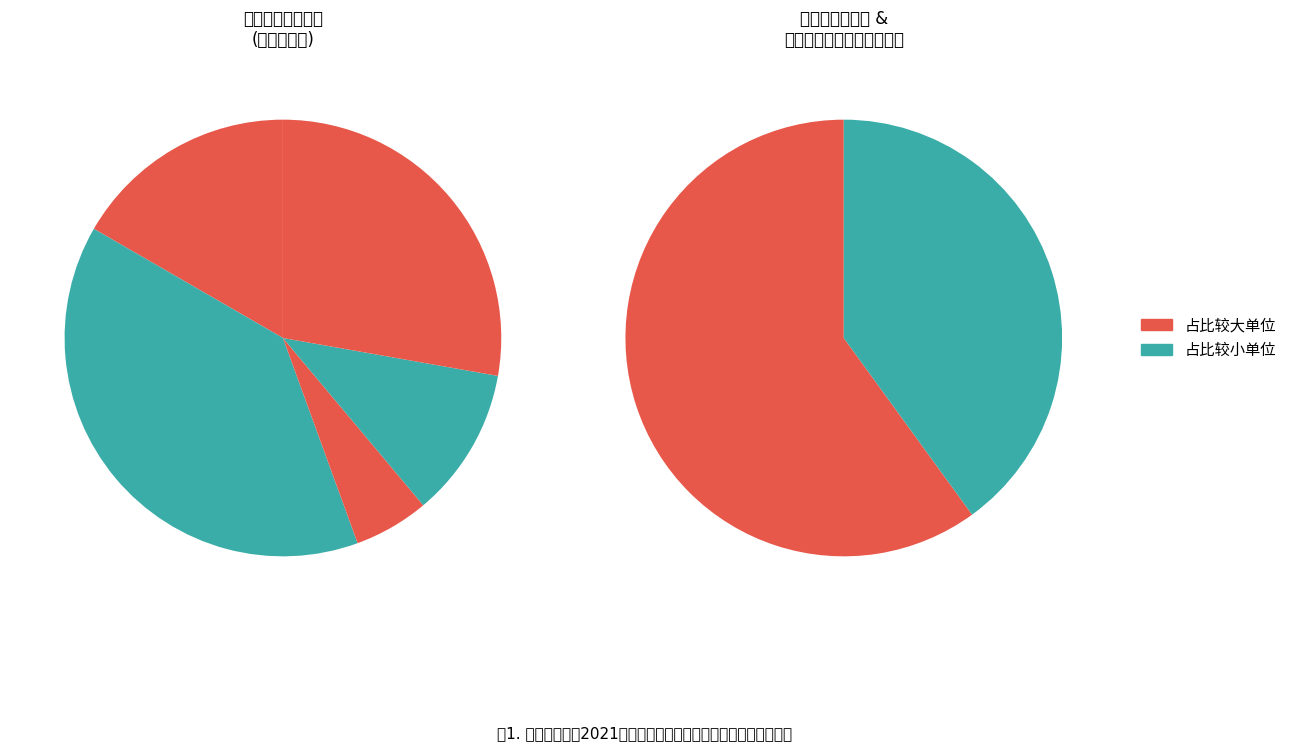

To the nearest percent, what portion does 运城市示范性综合实践基地 represent?

23%